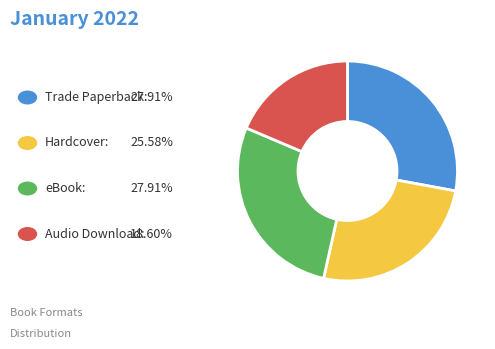

Is there a majority slice in this chart?

No